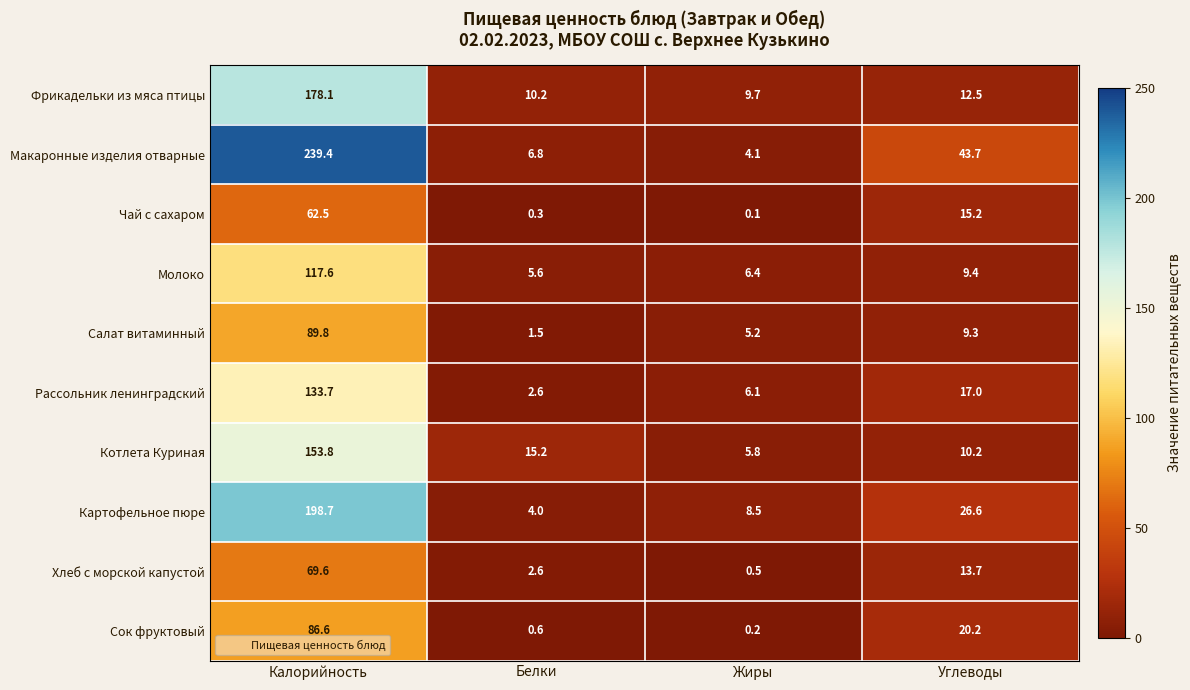

What is the average value of the Молоко series?

34.8